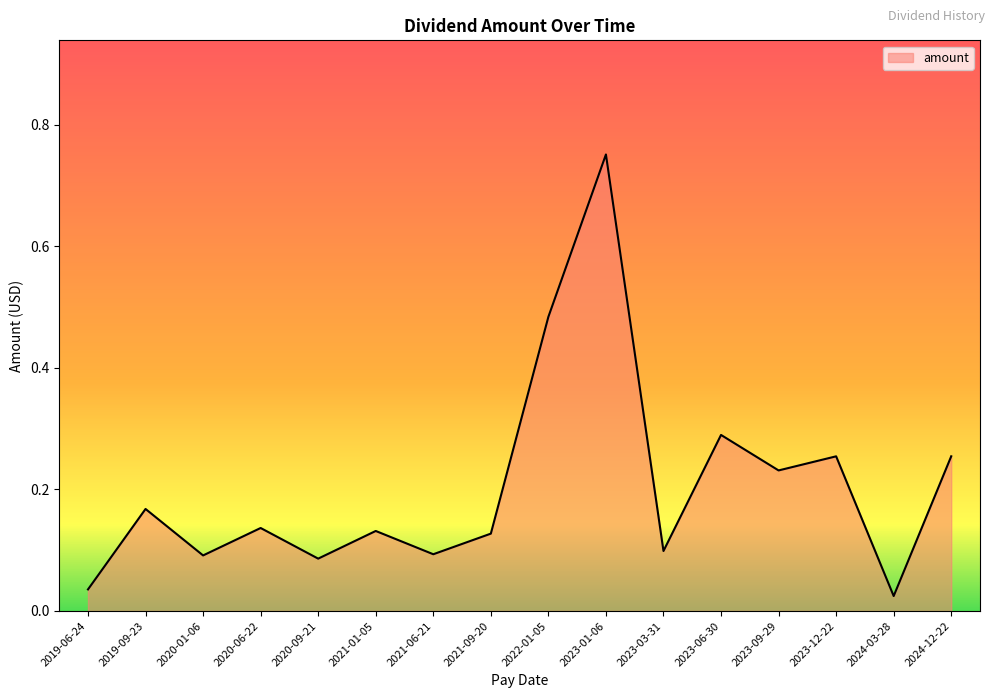

What is the change in value from 2021-09-20 to 2023-01-06?

+0.6